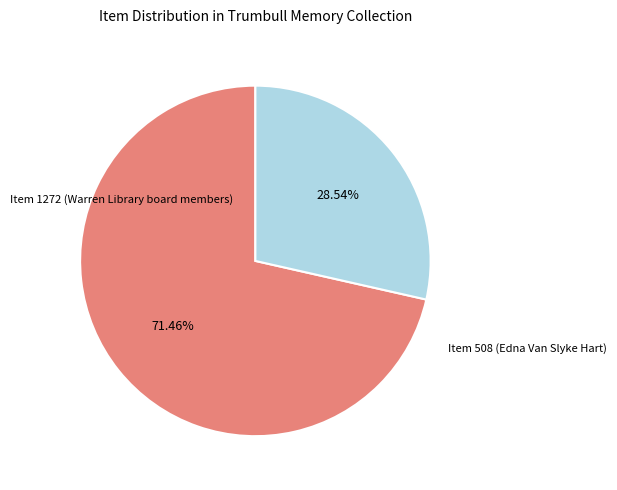

Count the number of slices in the pie.

2